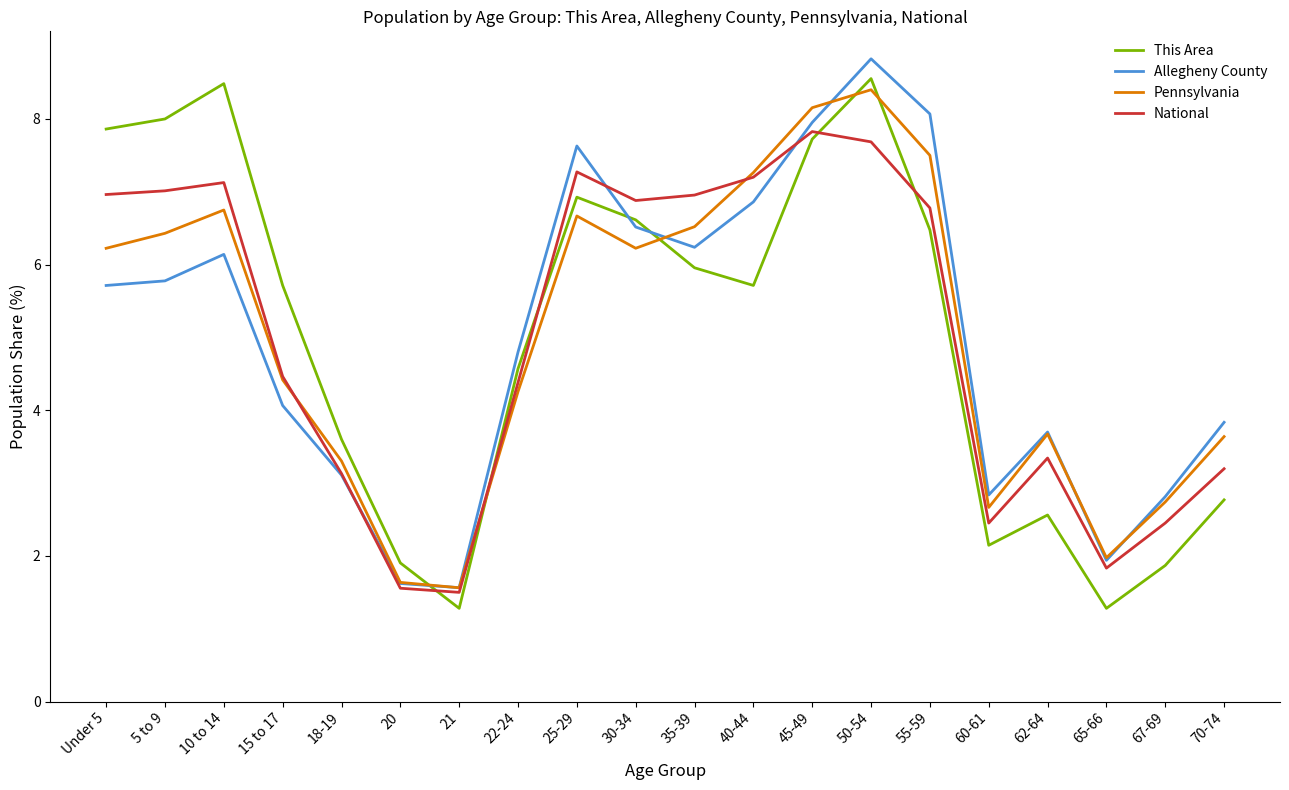

What is the difference between the highest and lowest values at 21?

0.3